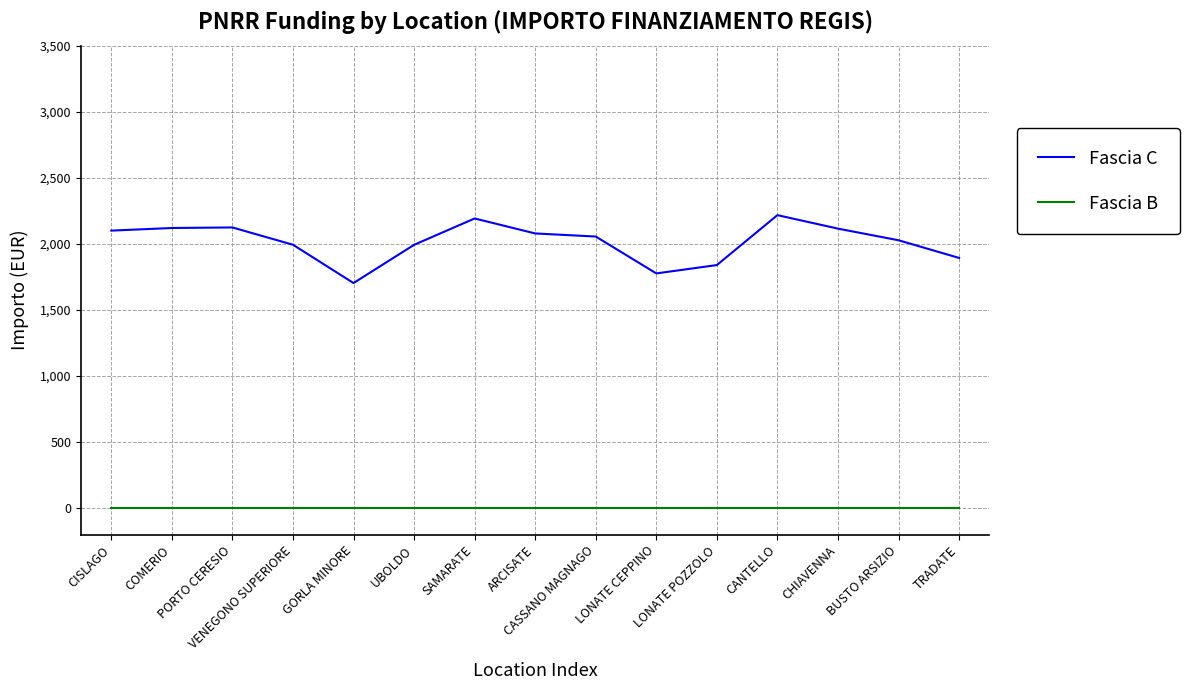

Does the chart display data point markers on the line(s)?

No